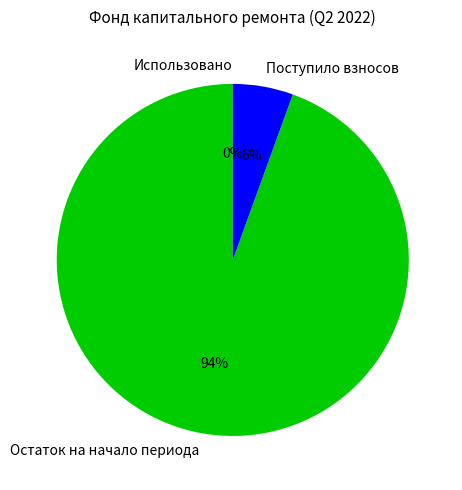

How much of the chart is everything except Поступило взносов?

94.5%